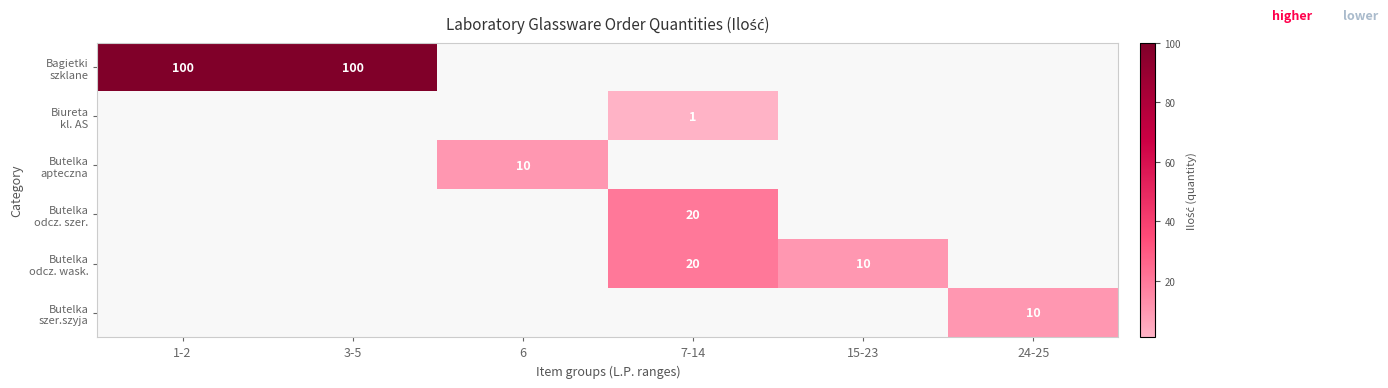

Which has a higher value, 6 or 3-5?

3-5